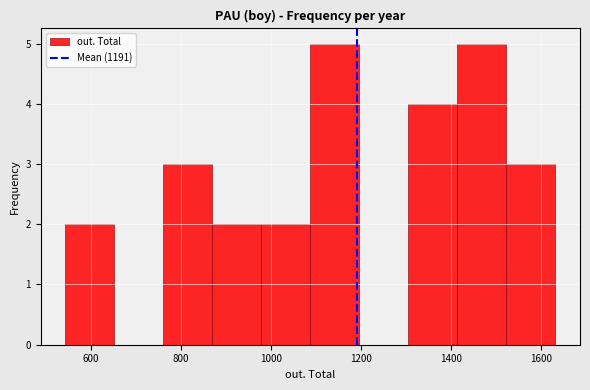

What is the height of the bar covering 860 to 980 on the x-axis? Neither the bar edges nor the heights are printed on the chart, so give them approximately, as read against the axes.

2